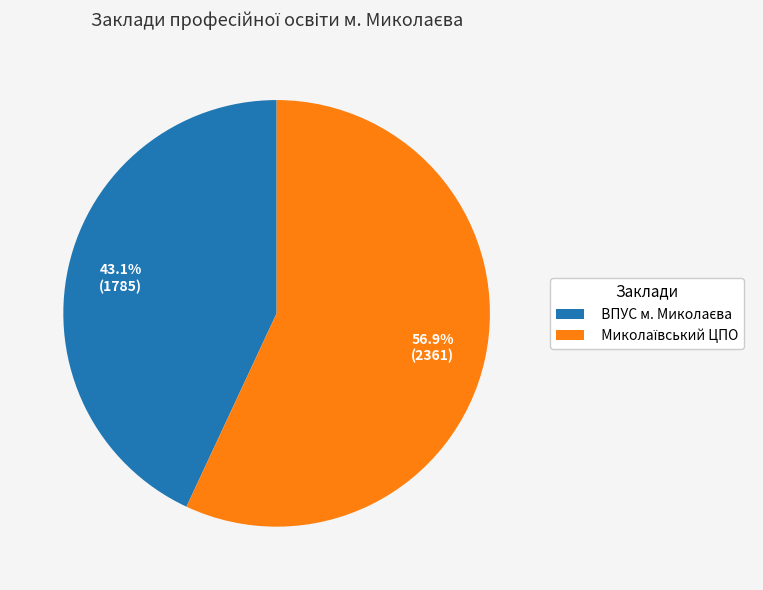

To the nearest percent, what is the average slice percentage?

50%